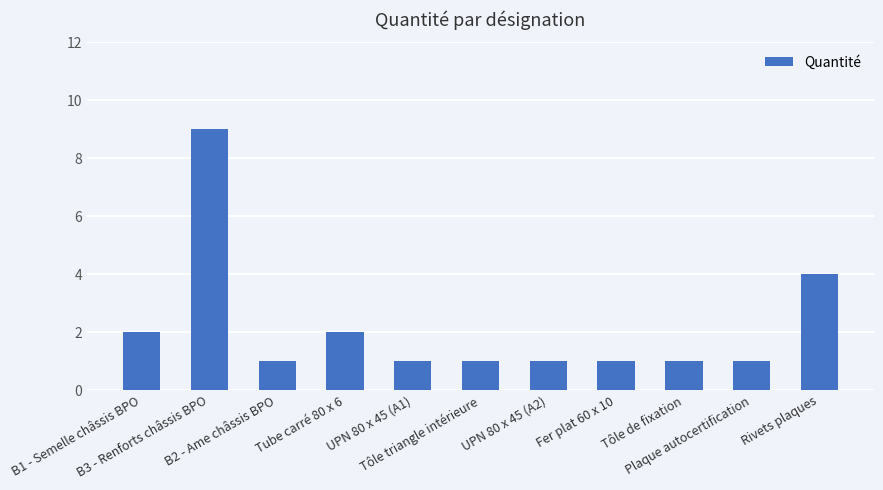

Which label corresponds to the largest value in the chart?

B3 - Renforts châssis BPO